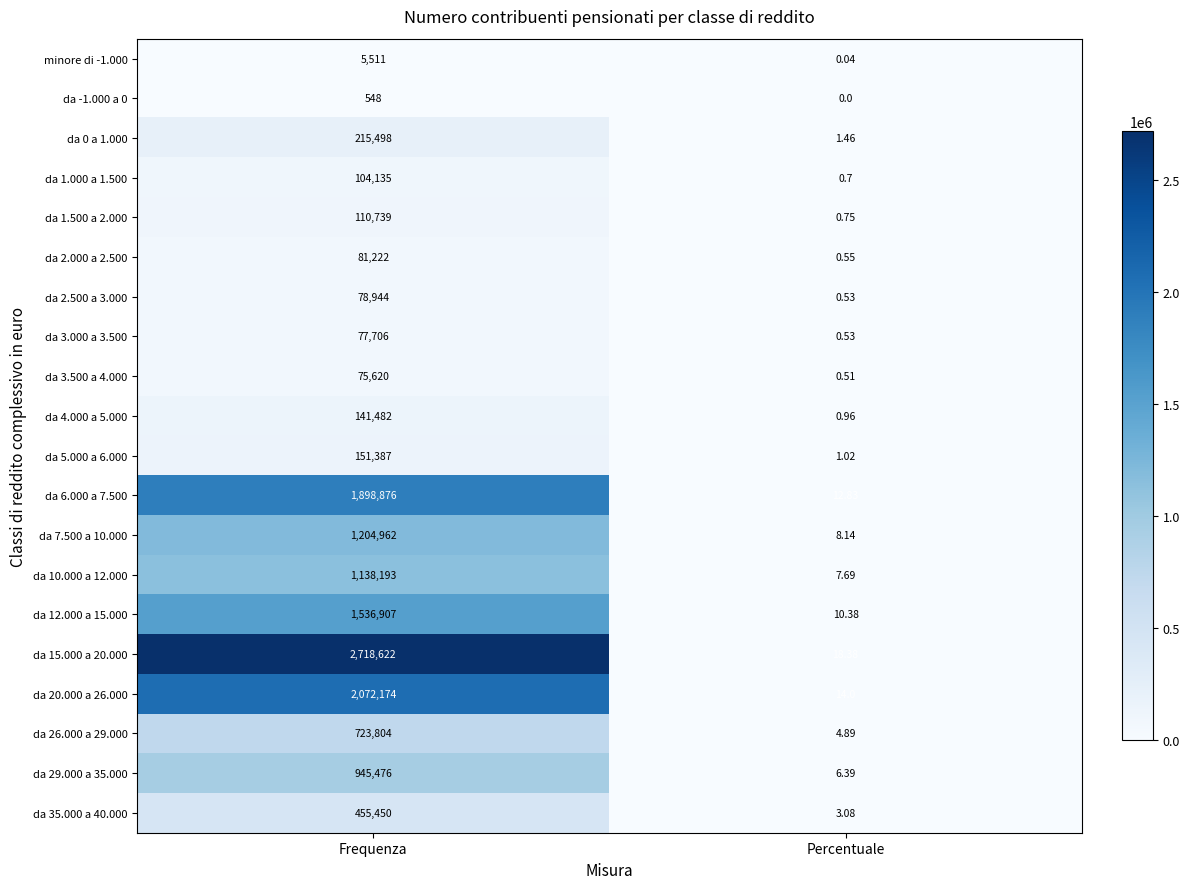

Which series has the widest spread of values?

da 15.000 a 20.000